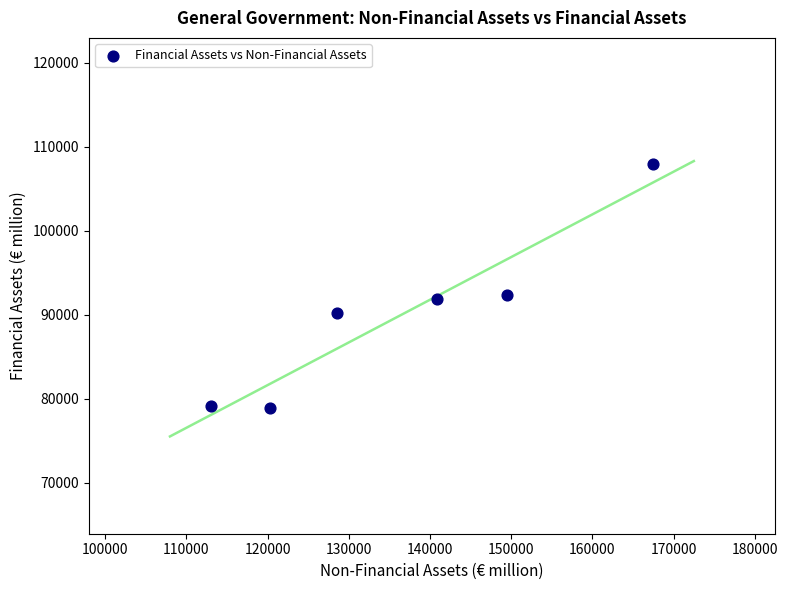

What is the range of X values (max minus min)?

54511